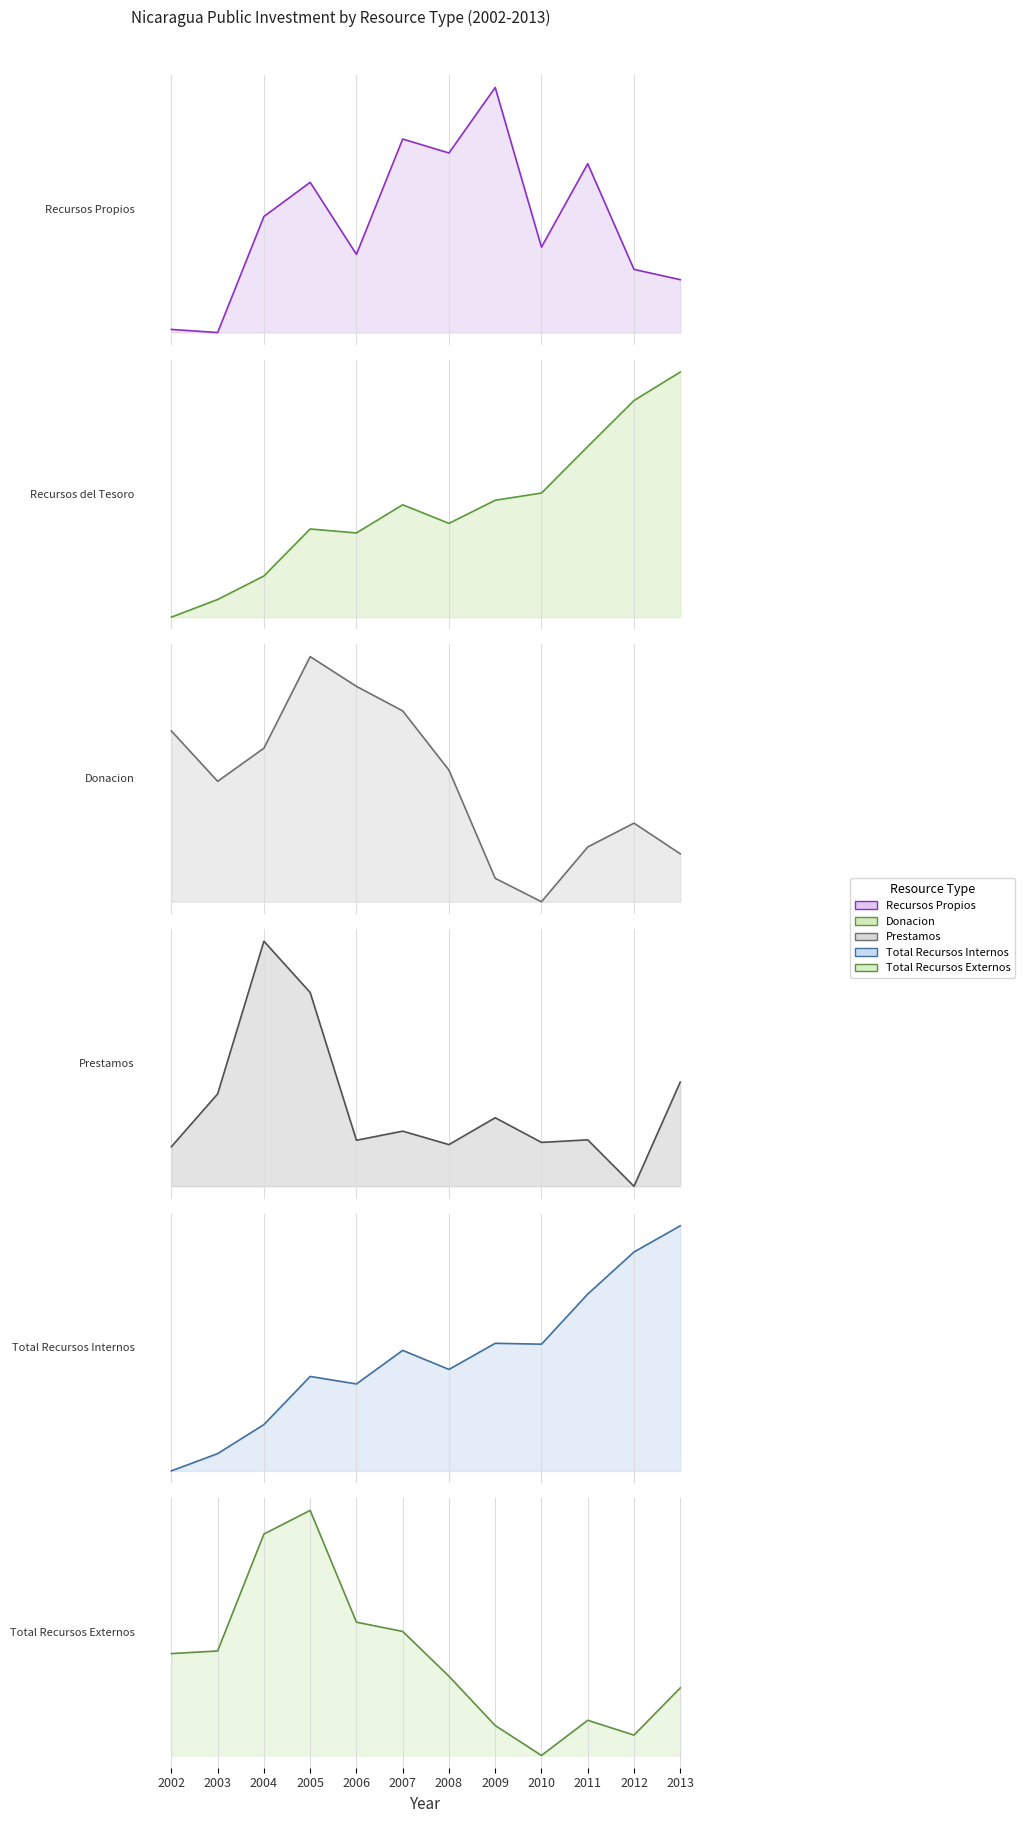

What is the value of the Total Recursos Externos point at the 4th from the left?

360761679.0